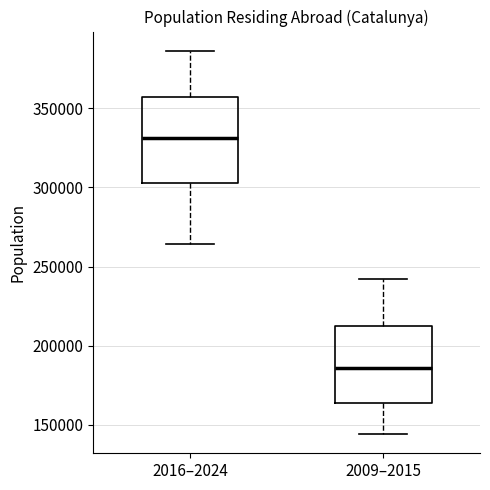

Where does the lower whisker of the box for 2016–2024 end on the y-axis? The values are not printed on the chart, so give them approximately, as read against the axis.

265000